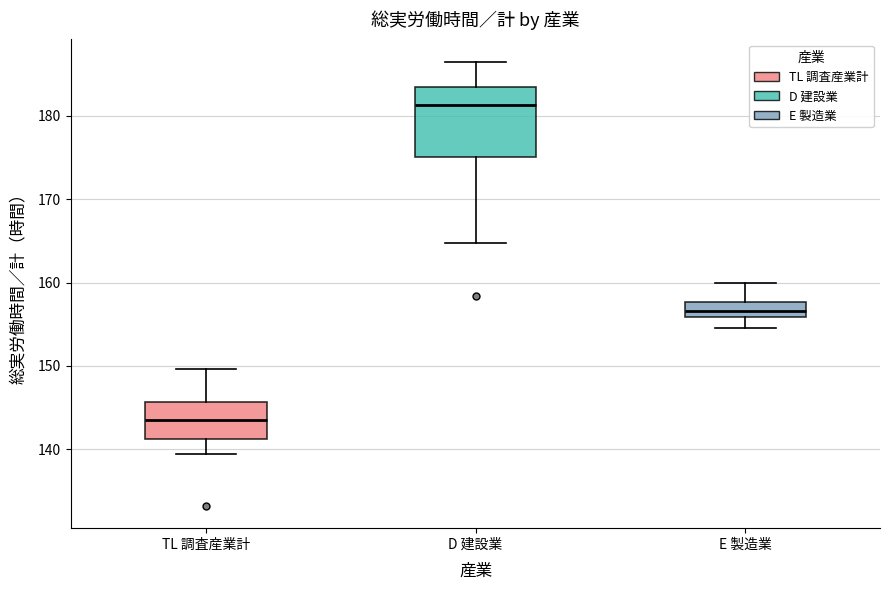

Where is the upper edge of the box for D 建設業 on the y-axis? The values are not printed on the chart, so give them approximately, as read against the axis.

183